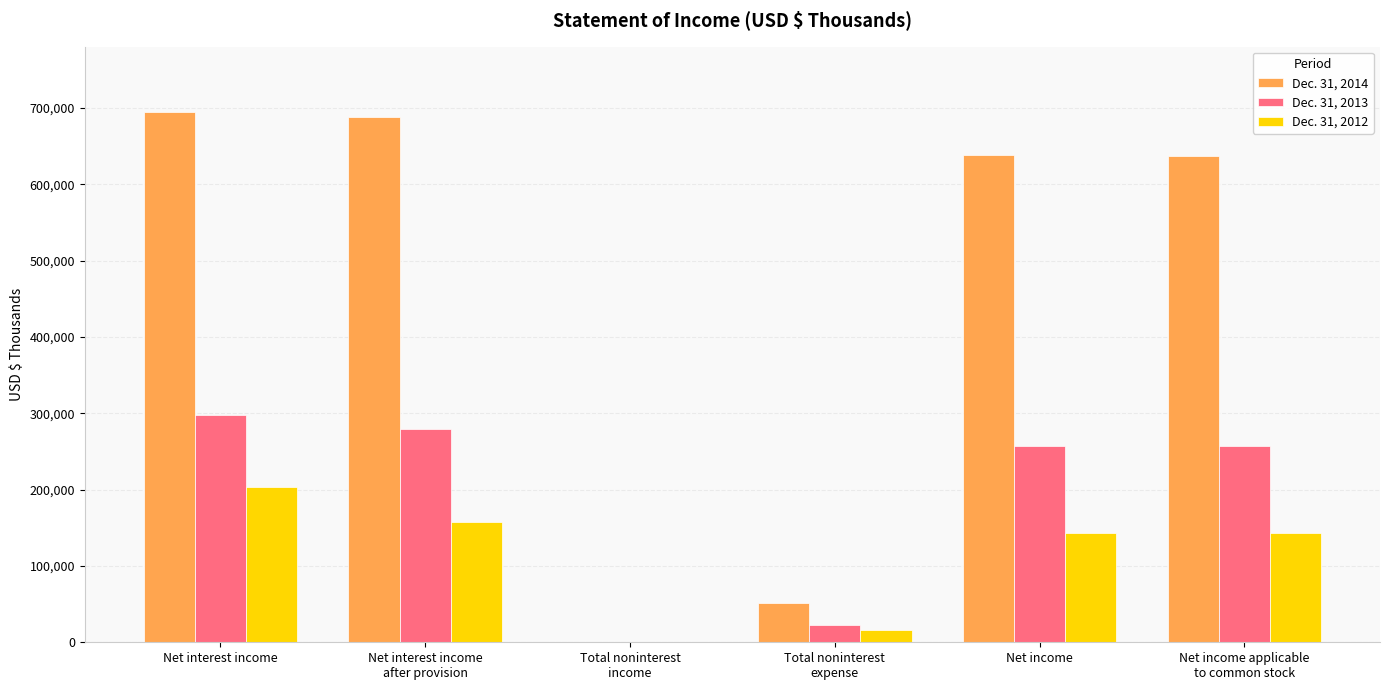

What is the maximum value shown in the chart?

695028